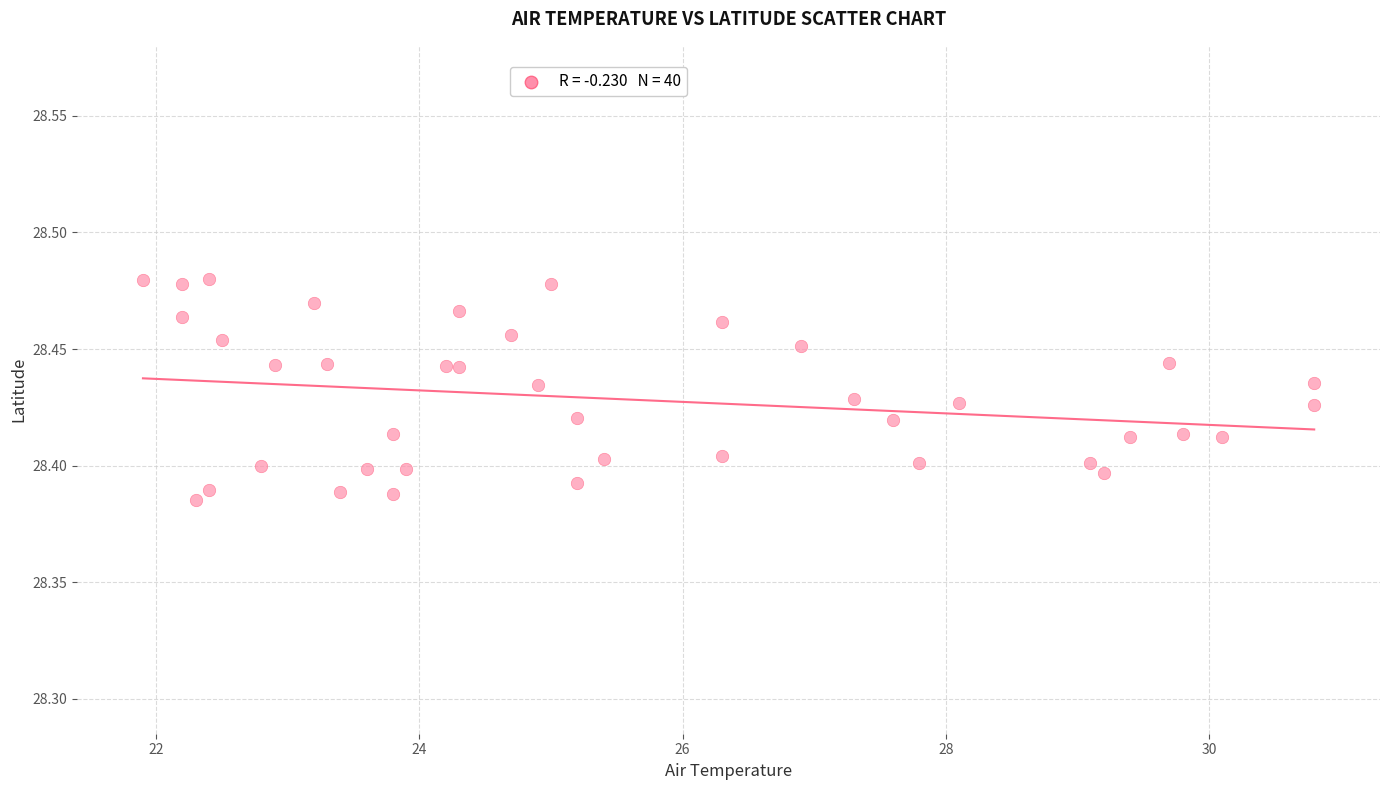

What is the range of X values (max minus min)?

8.9